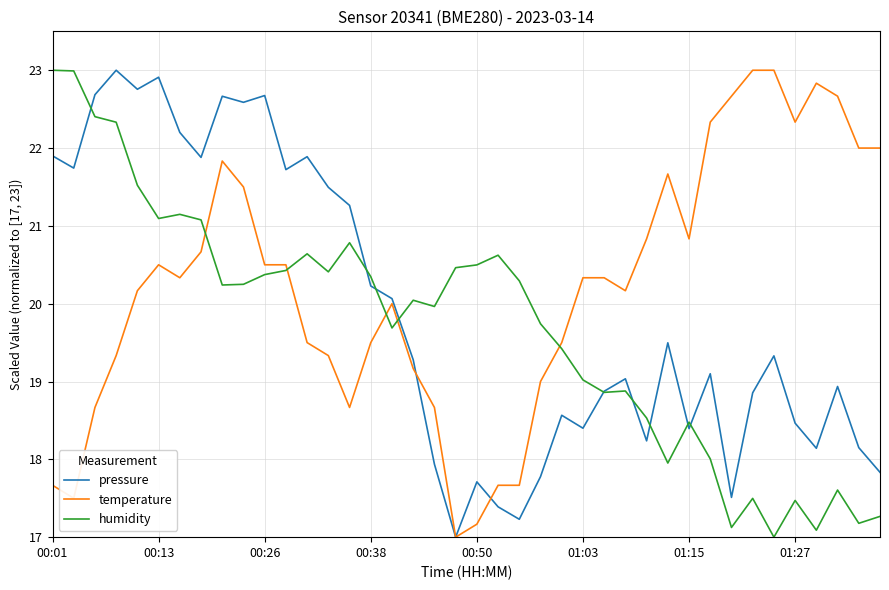

What is the maximum value for pressure?

23.0